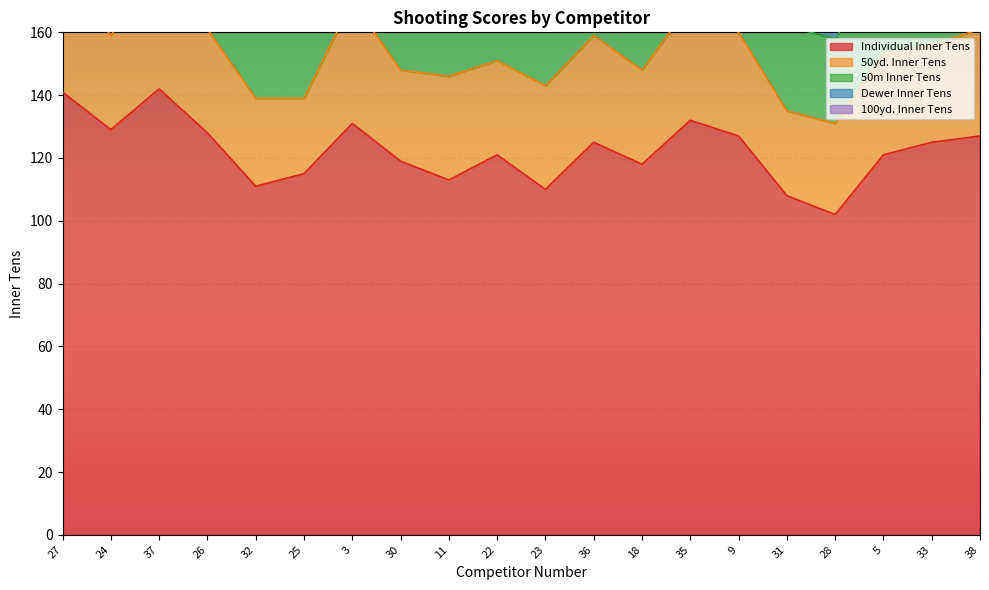

What is the spread (max minus min) of values at 28?

84